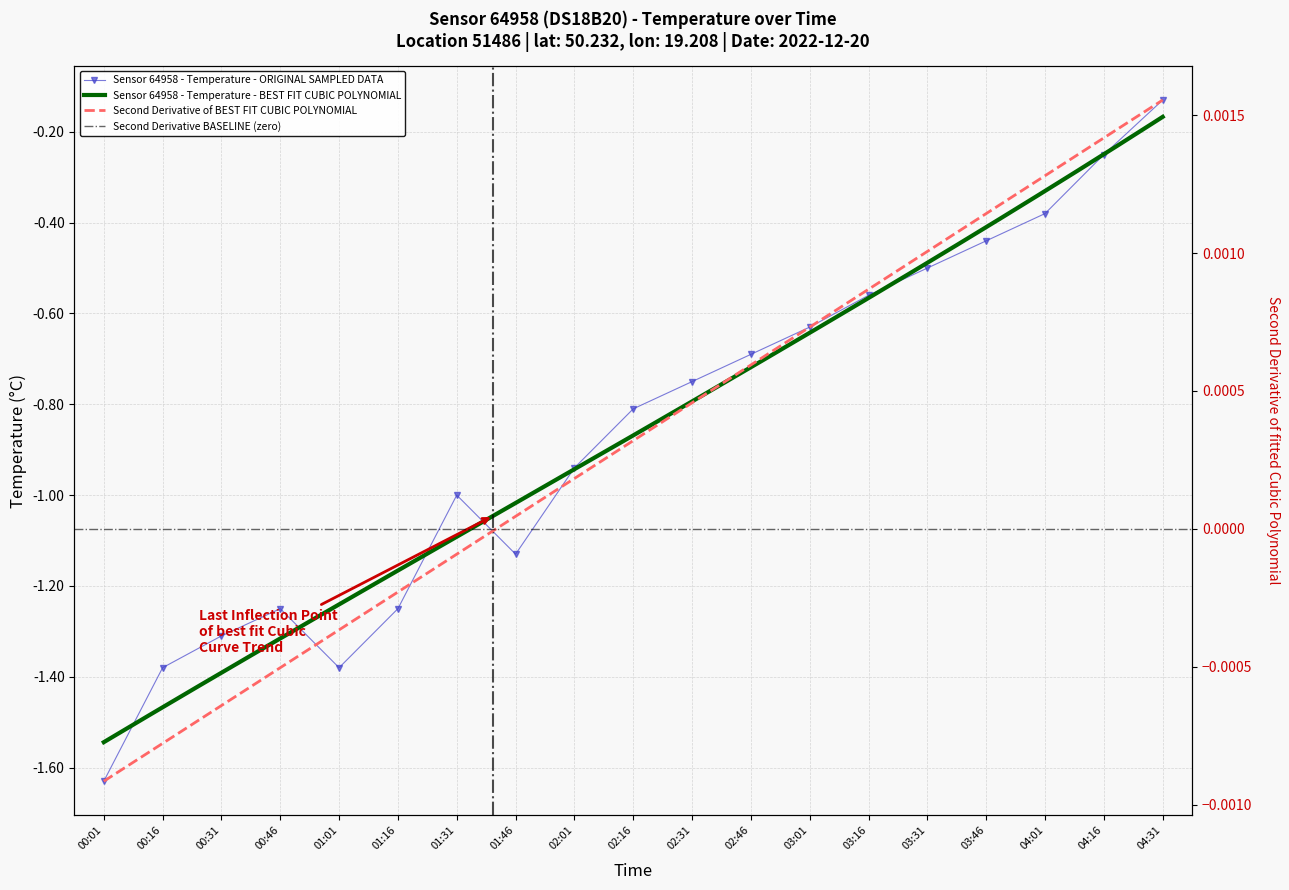

Reading left to right, what are all the values shown in this chart?

-1.6	-1.4	-1.3	-1.2	-1.4	-1.2	-1.0	-1.1	-0.9	-0.8	-0.8	-0.7	-0.6	-0.6	-0.5	-0.4	-0.4	-0.2	-0.1